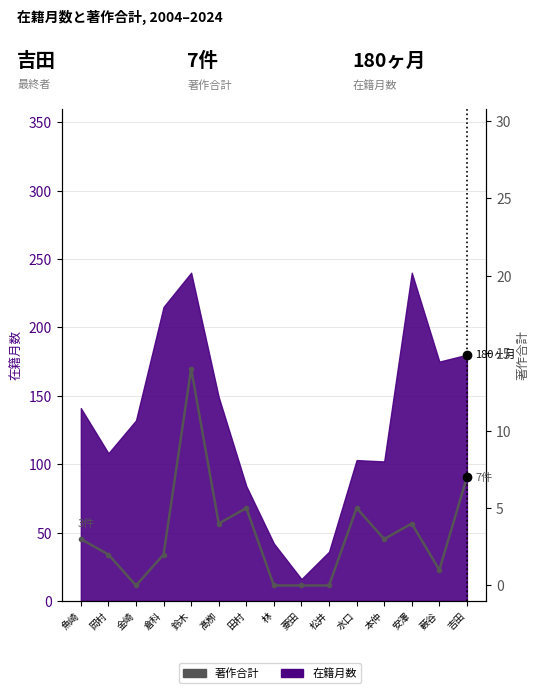

Which has a higher value, 魚崎 or 吉田?

吉田